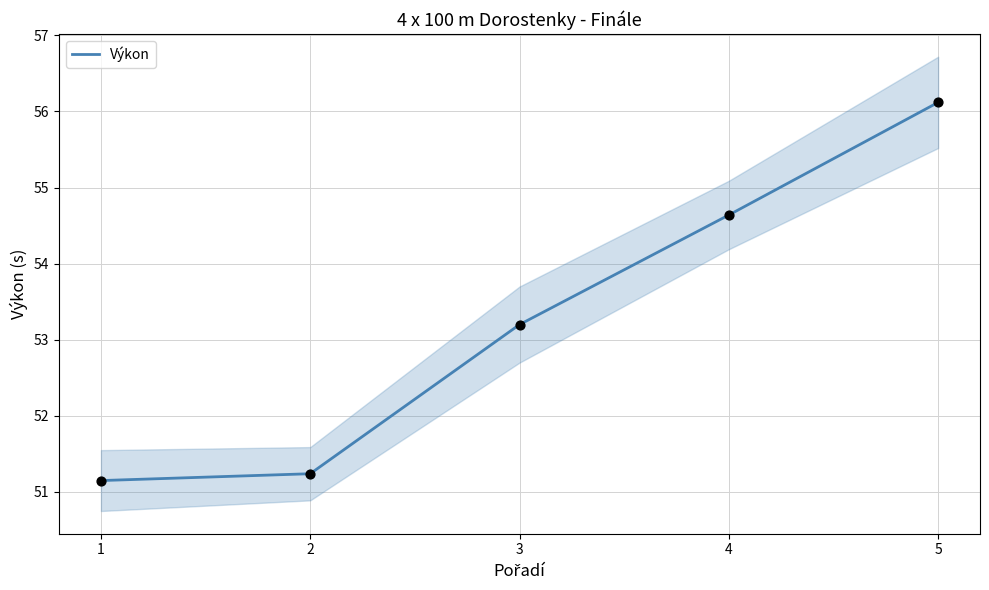

What is the change in value from 1 to 4?

+3.5